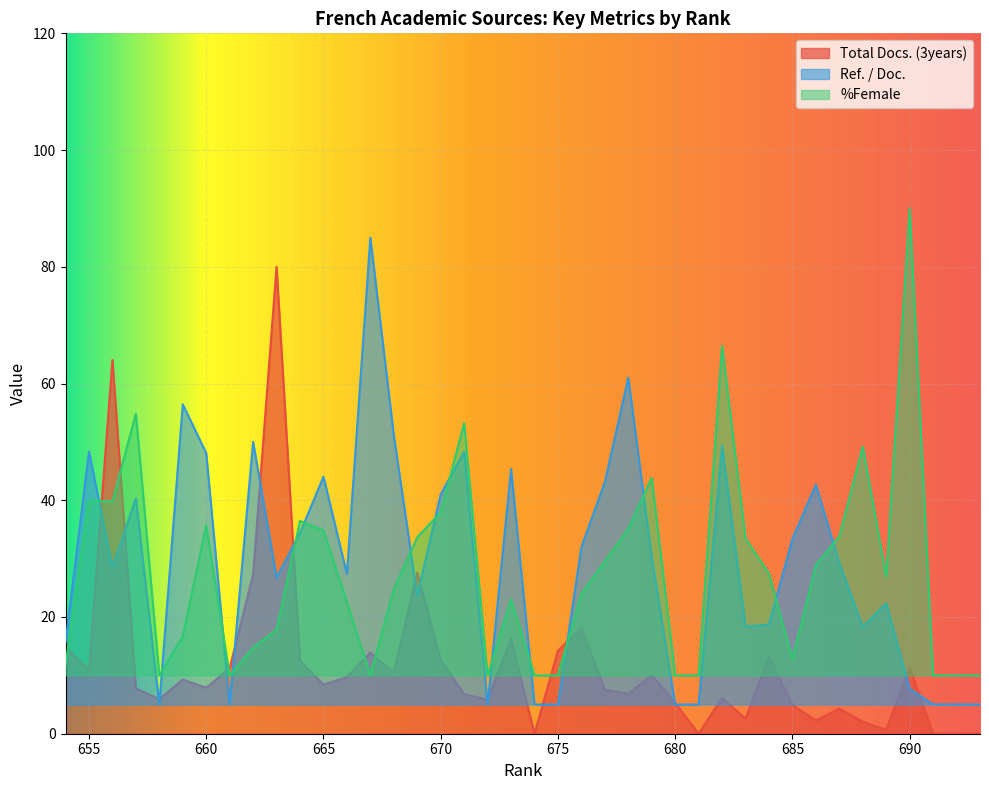

Which series has the largest total across all categories?

Ref. / Doc.